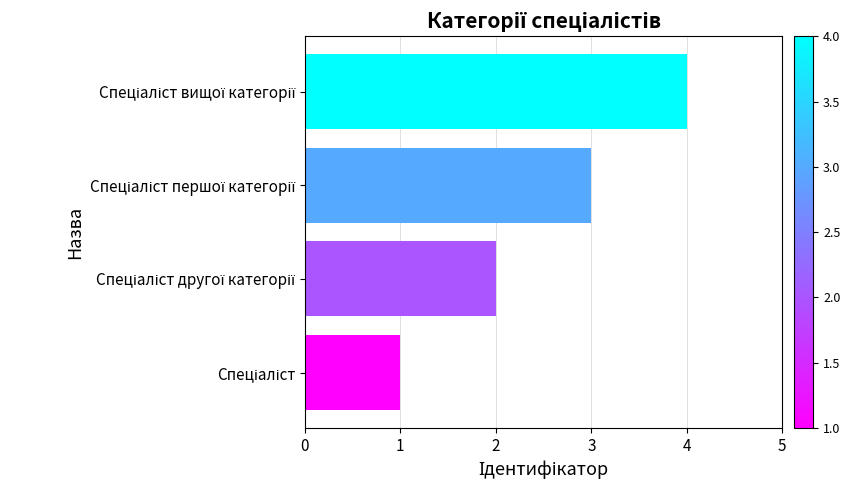

What is the greatest value displayed?

4